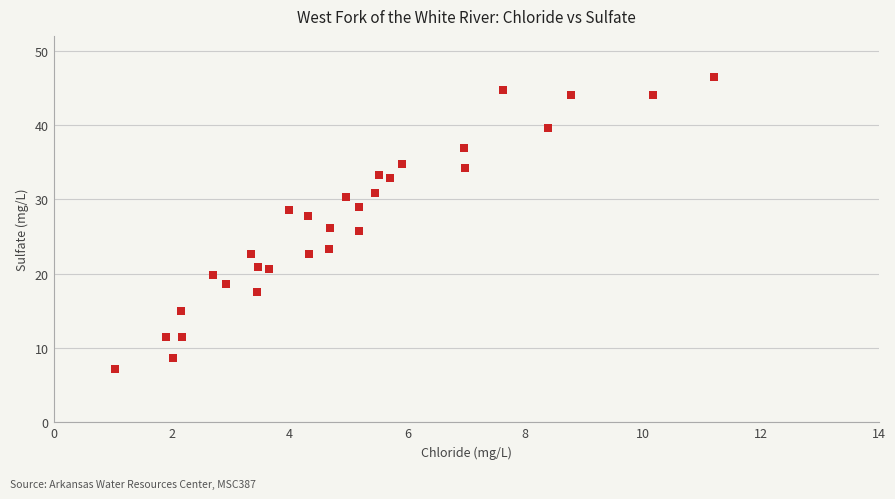

What is the range of Y values (max minus min)?

39.2